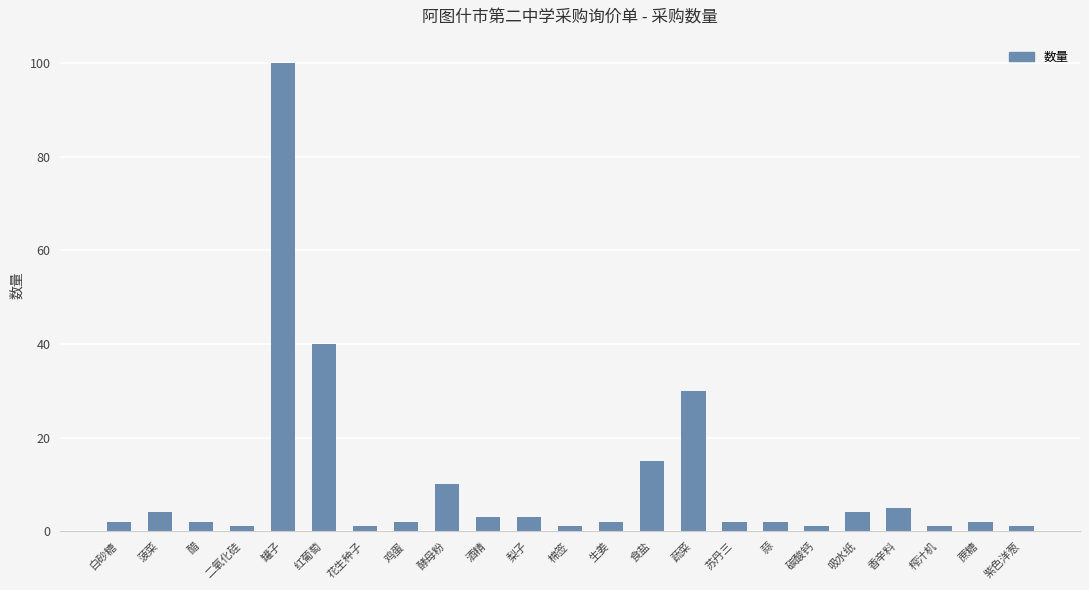

Does the chart contain stacked bars?

No